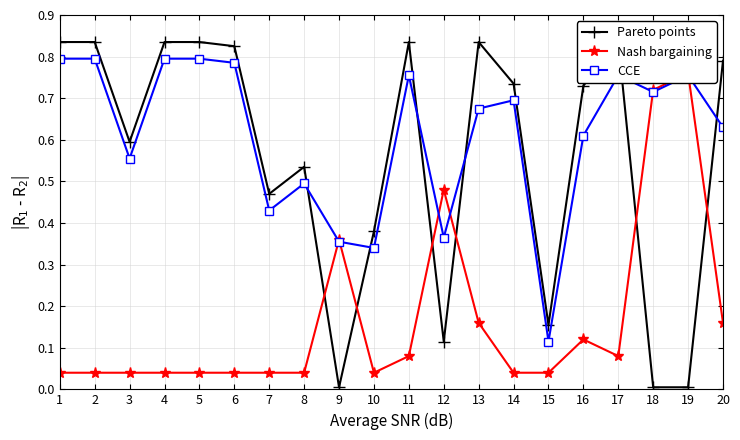

What is the difference between the second highest and minimum values in the CCE series?

0.7